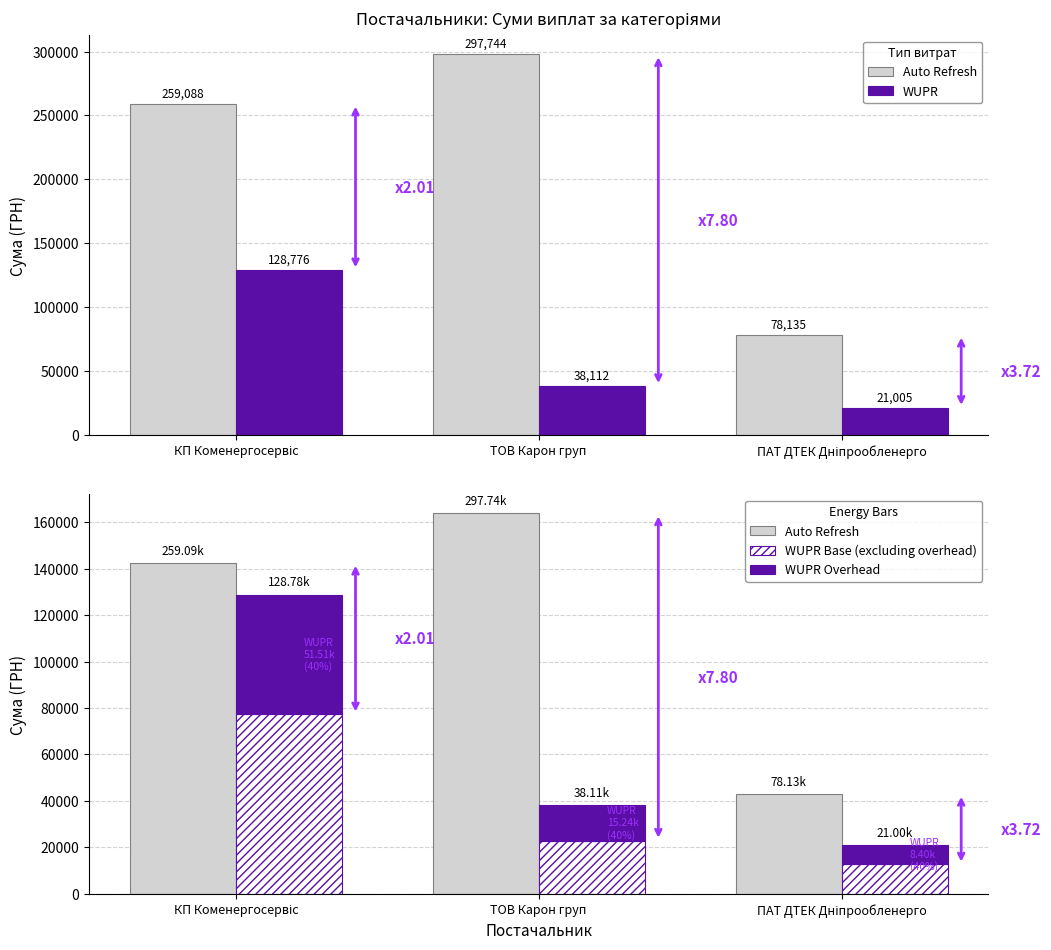

What position from the left is ТОВ Карон груп?

2